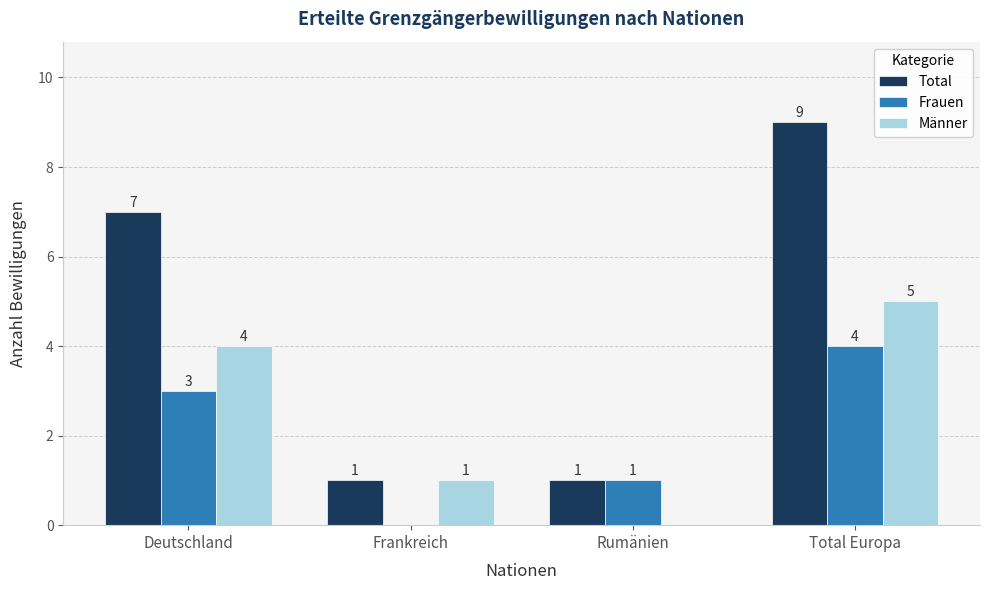

Reading left to right, extract all data points from this chart.

Total: Deutschland=7	Frankreich=1	Rumänien=1	Total Europa=9
Frauen: Deutschland=3	Frankreich=0	Rumänien=1	Total Europa=4
Männer: Deutschland=4	Frankreich=1	Rumänien=0	Total Europa=5